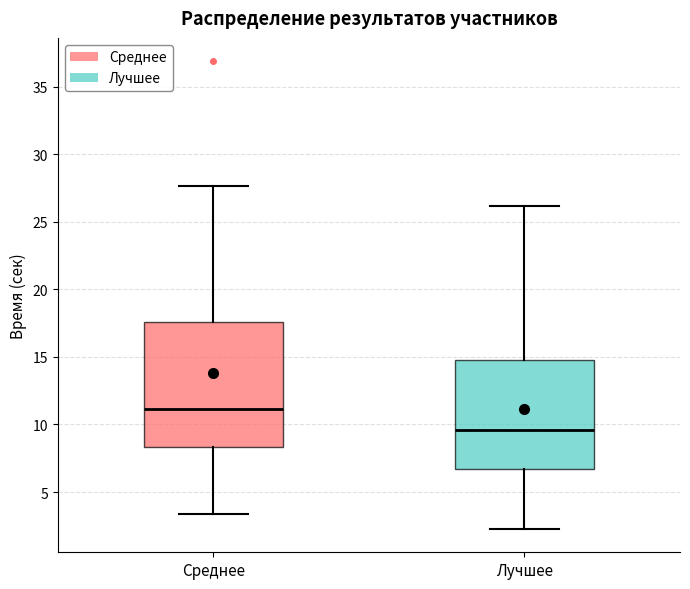

Which box has the highest median line?

Среднее